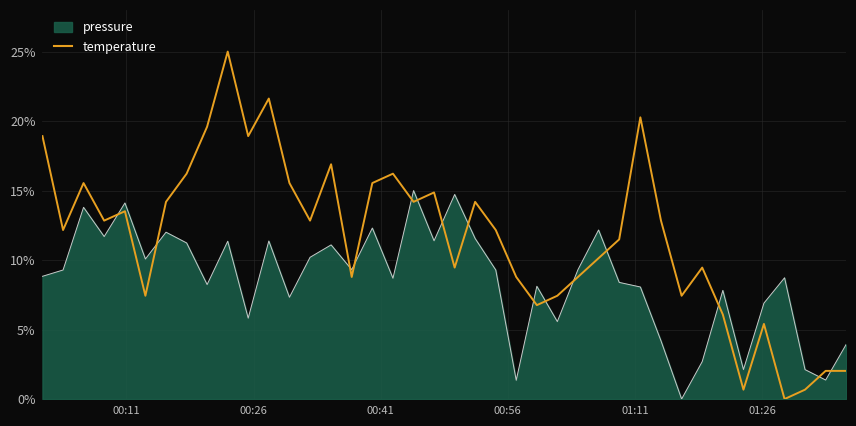

Rank the series by their average value, from lowest to highest.

pressure, temperature